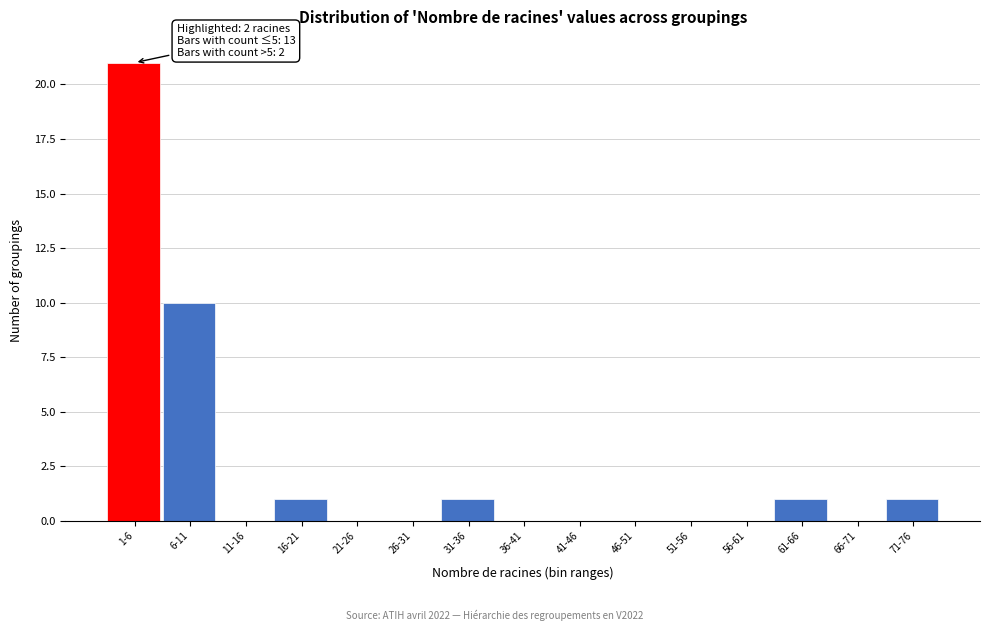

Reading left to right, extract all data points from this chart.

1-6=21	6-11=10	11-16=0	16-21=1	21-26=0	26-31=0	31-36=1	36-41=0	41-46=0	46-51=0	51-56=0	56-61=0	61-66=1	66-71=0	71-76=1